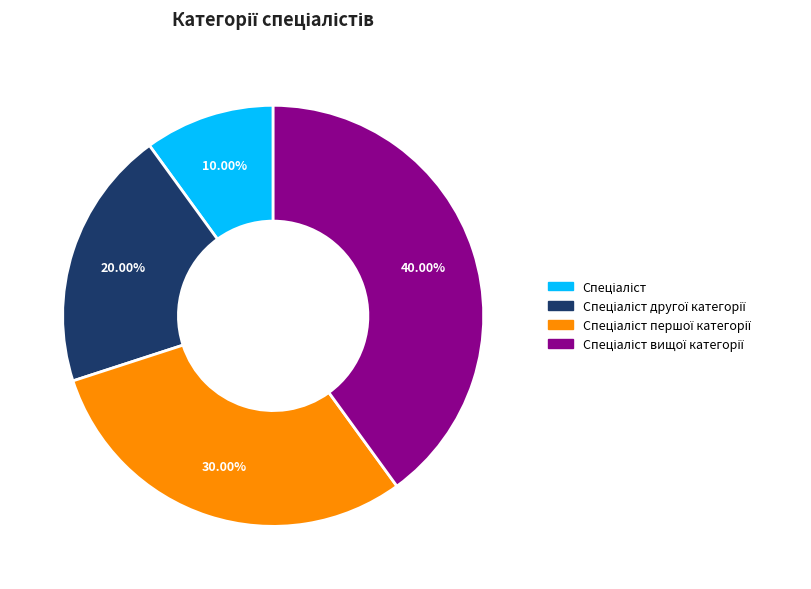

Is there a majority slice in this chart?

No